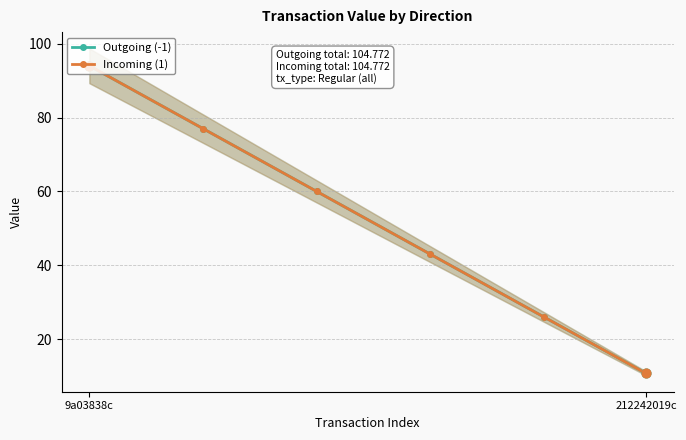

Which series contains the highest Y value?

Outgoing (-1)